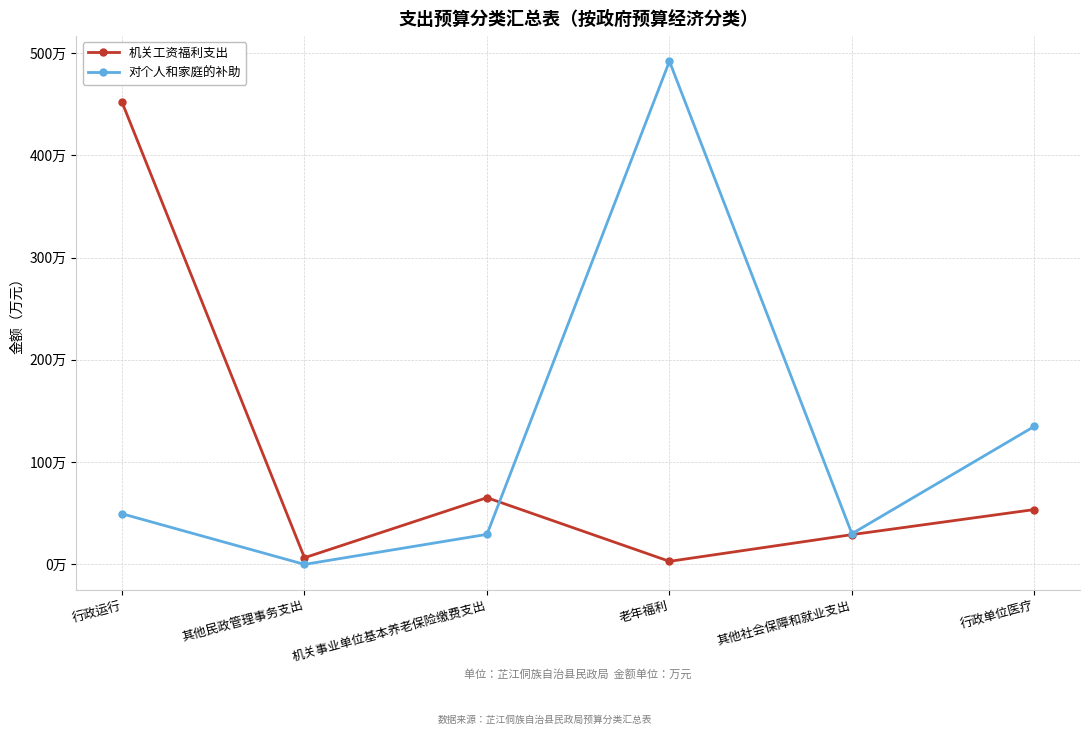

Between 行政运行 and 老年福利, which series saw the biggest shift?

机关工资福利支出